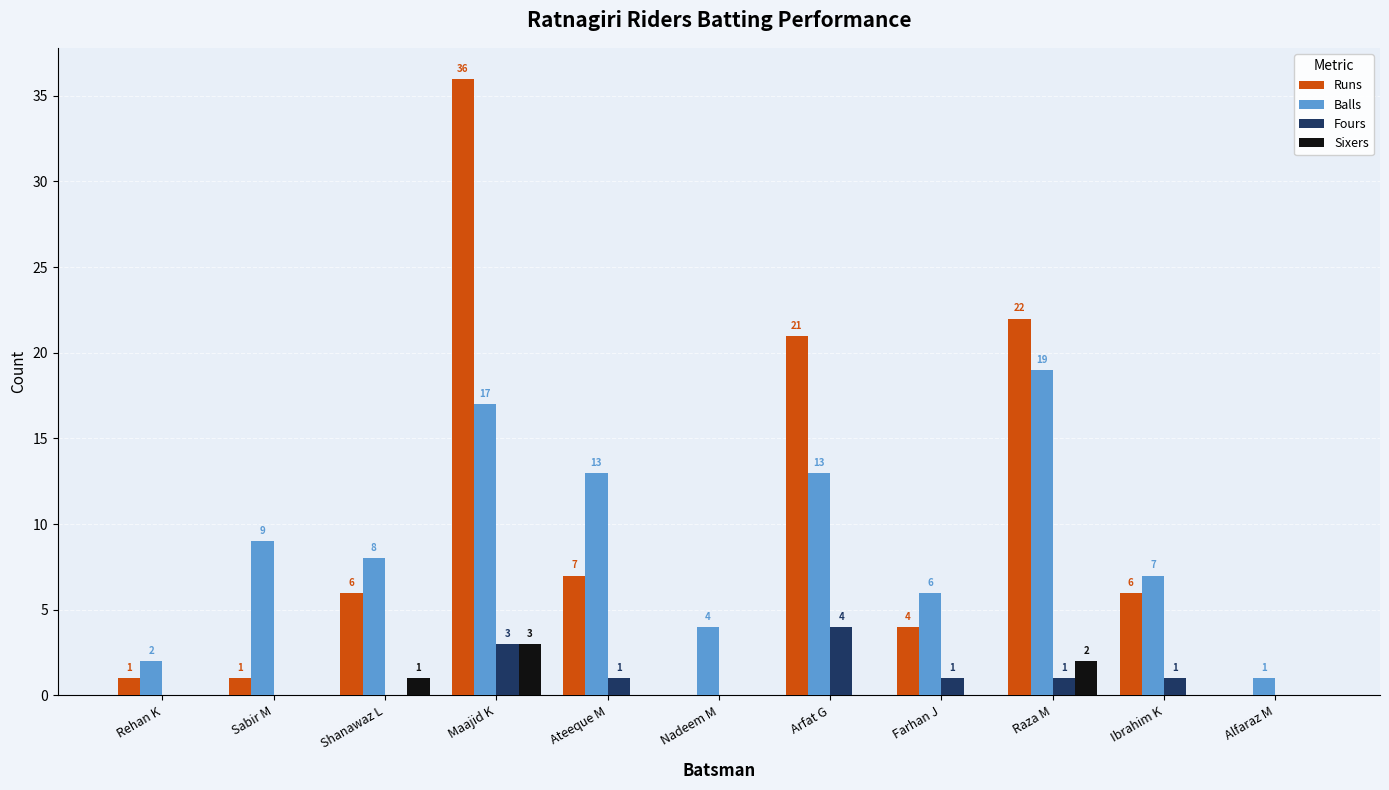

What is the greatest value displayed?

36